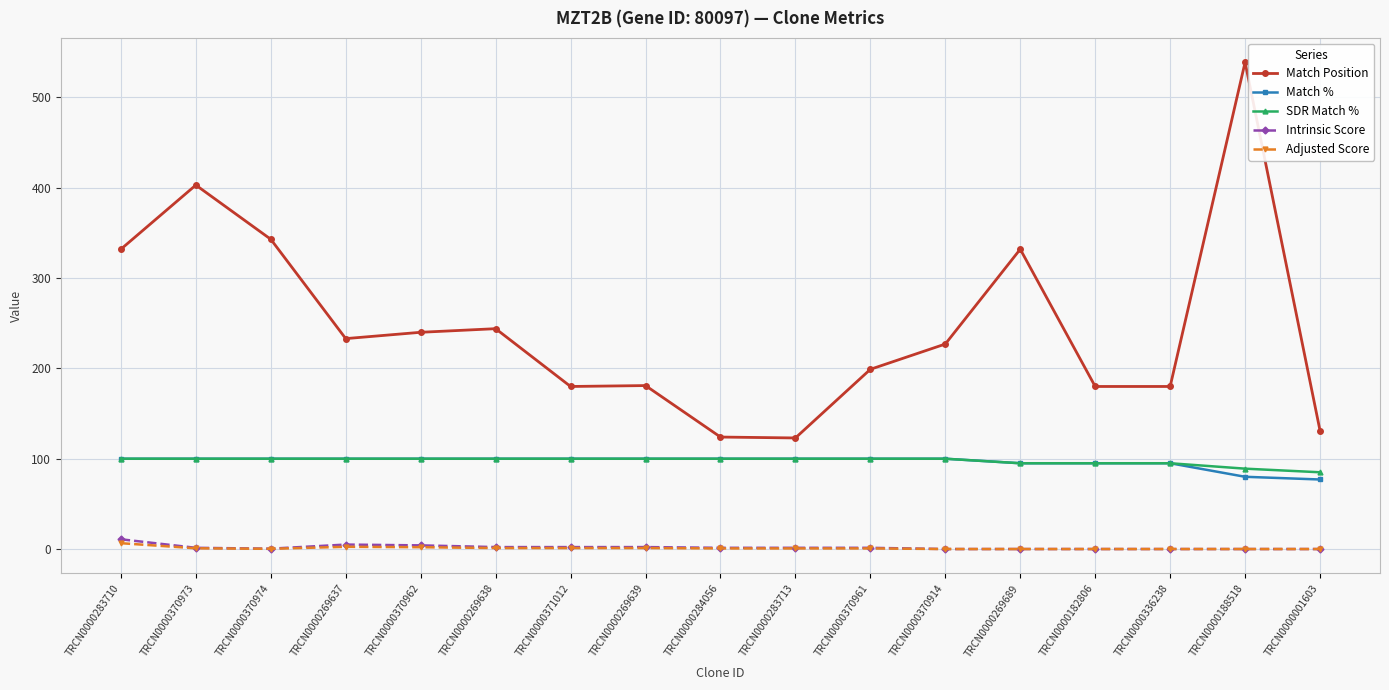

True or false: Adjusted Score and SDR Match % cross at least once.

False